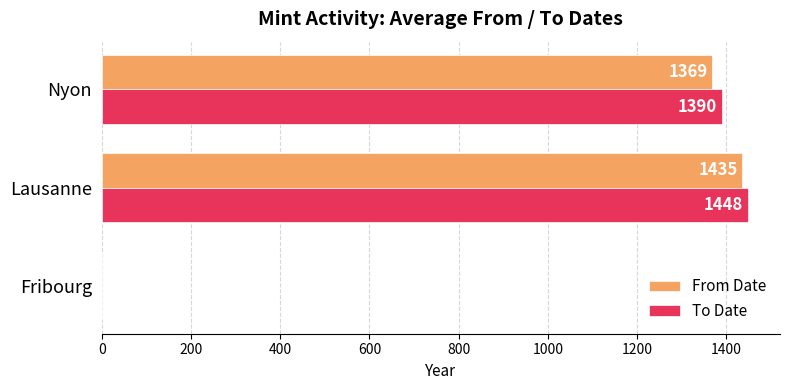

What is the sum of all From Date values?

2804